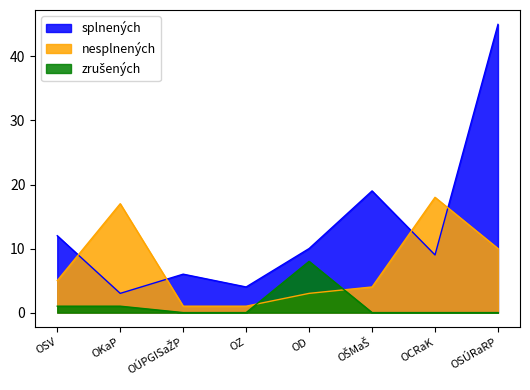

What are all the series names shown in the legend?

splnených, nesplnených, zrušených